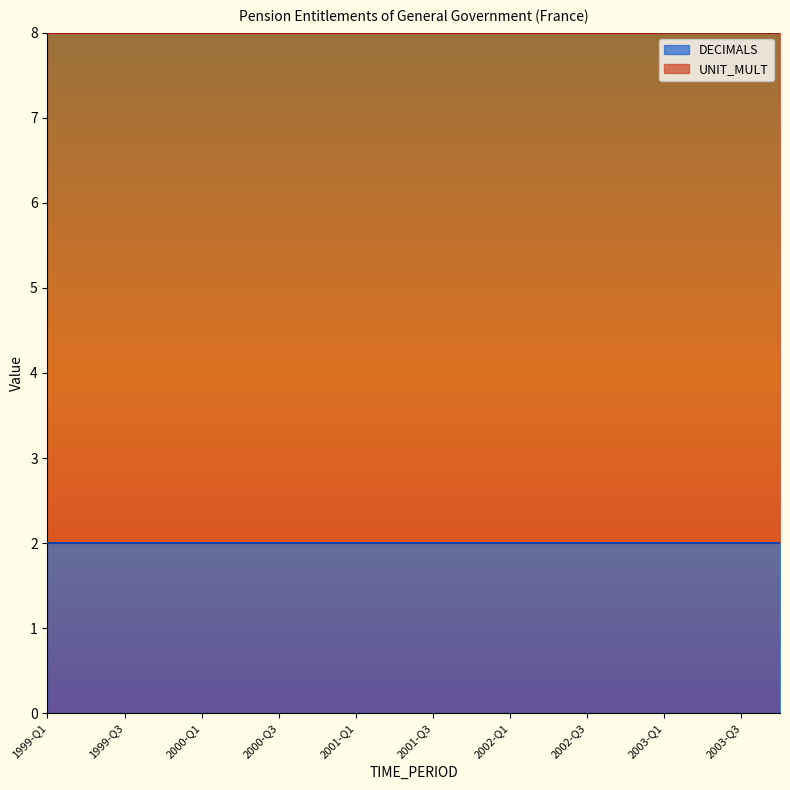

Which label corresponds to the smallest value in the chart?

1999-Q1